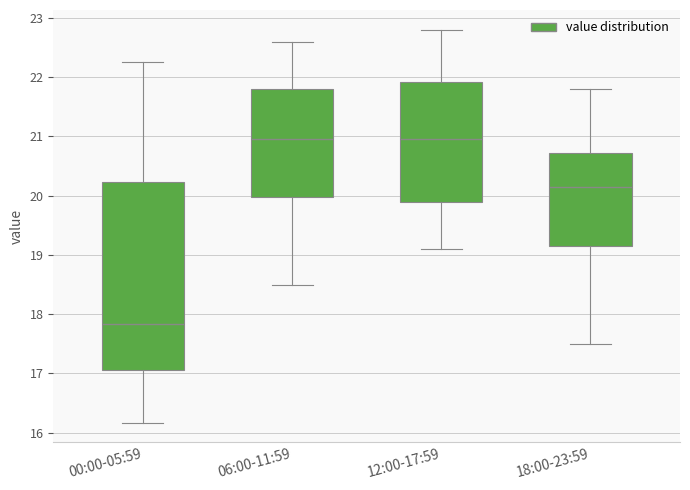

Where is the lower edge of the box for 18:00-23:59 on the y-axis? The values are not printed on the chart, so give them approximately, as read against the axis.

19.2